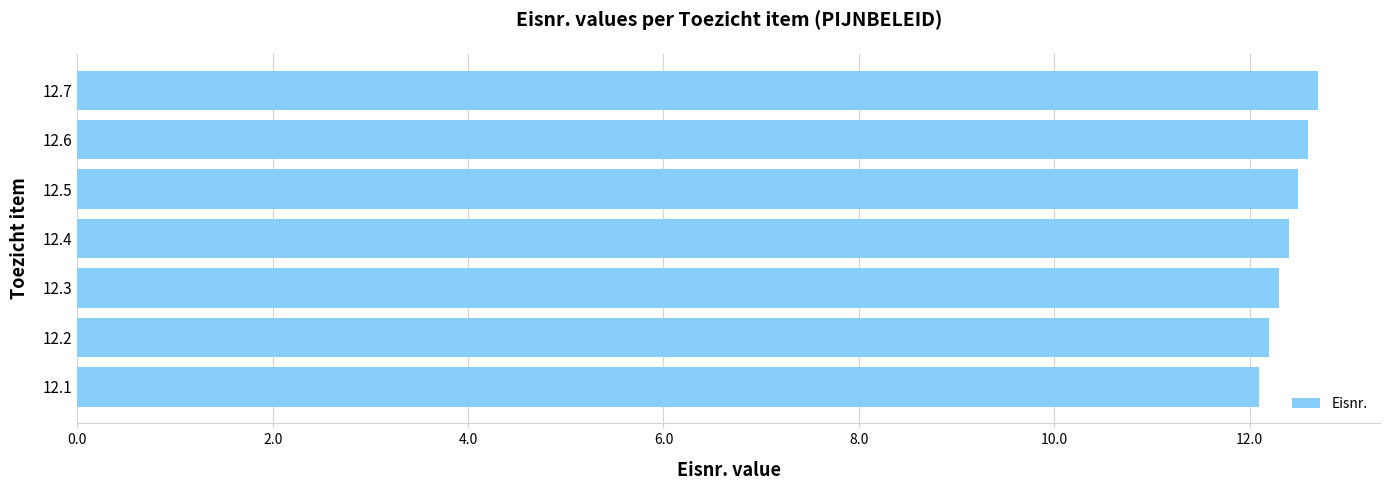

What is the sum of all values?

86.8